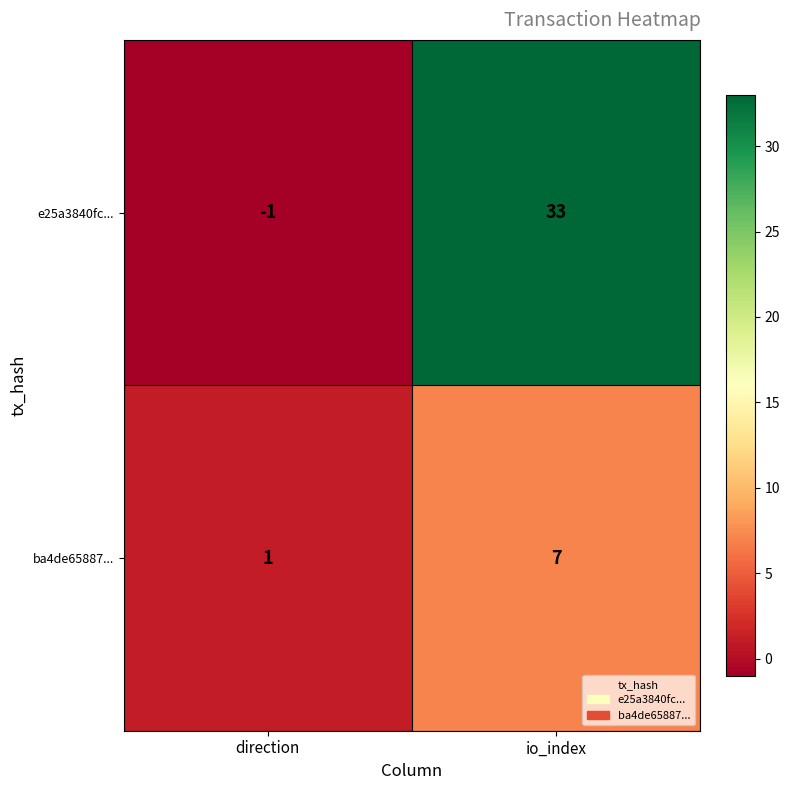

At which category is the sum across all series the highest?

io_index